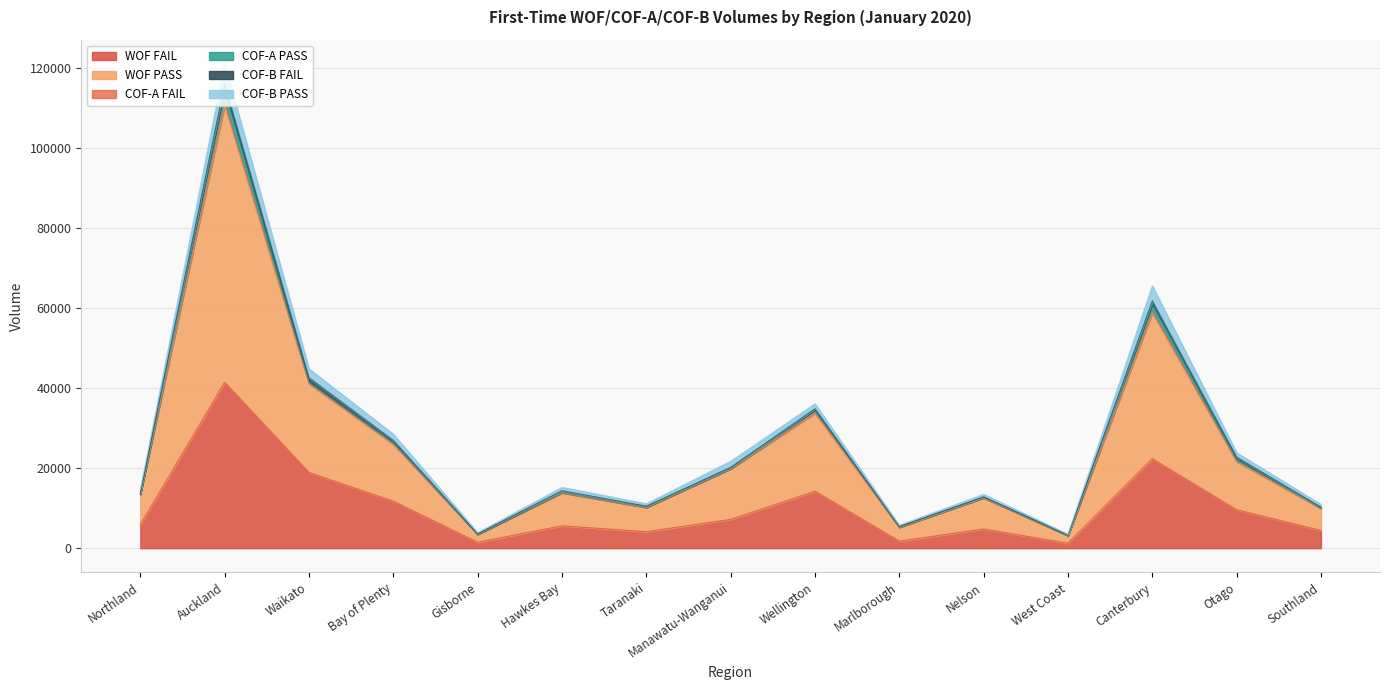

How many values in the COF-B FAIL series exceed 268?

7